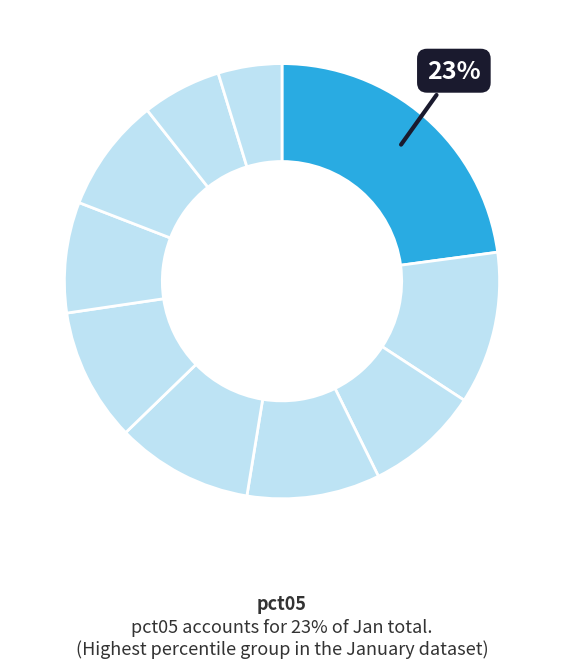

Rank the categories by value from lowest to highest.

pct95, pct85, pct65, pct25, pct75, pct35, pct55, pct45, pct15, pct05